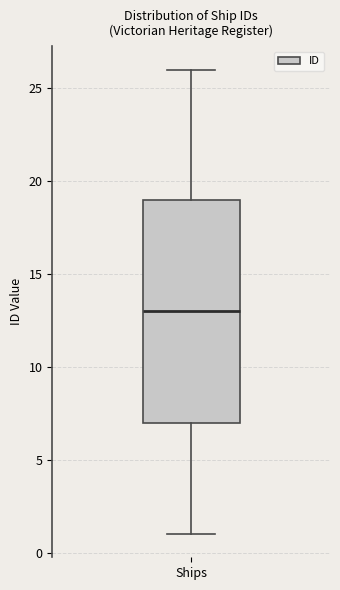

Where does the lower whisker of the box for Ships end on the y-axis? The values are not printed on the chart, so give them approximately, as read against the axis.

1